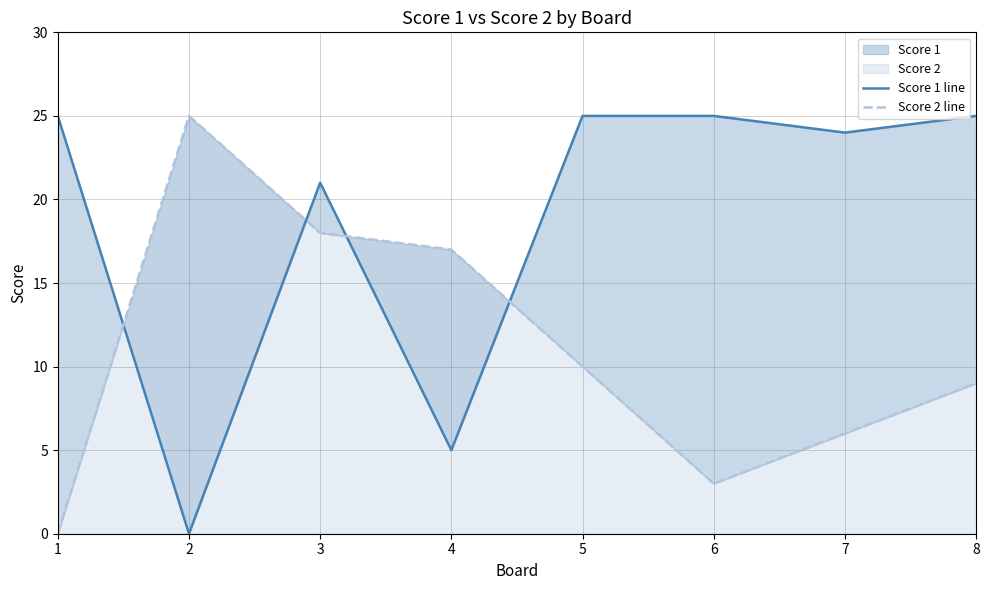

At which category is the sum across all series the highest?

3